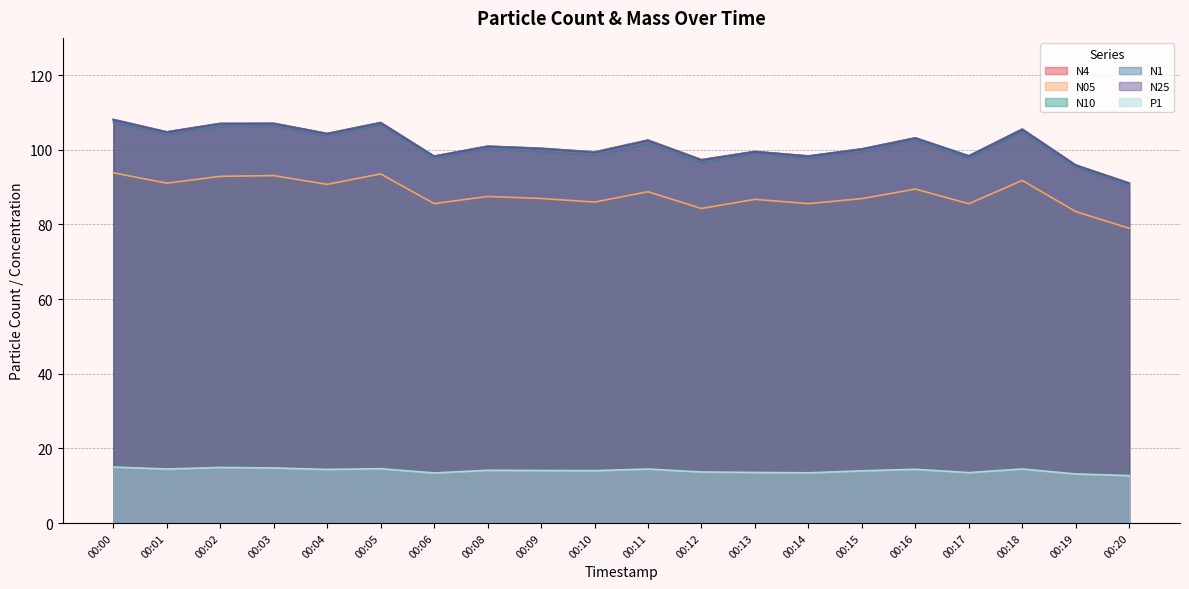

Is it true that N1 equals 106.7 at 00:05?

True